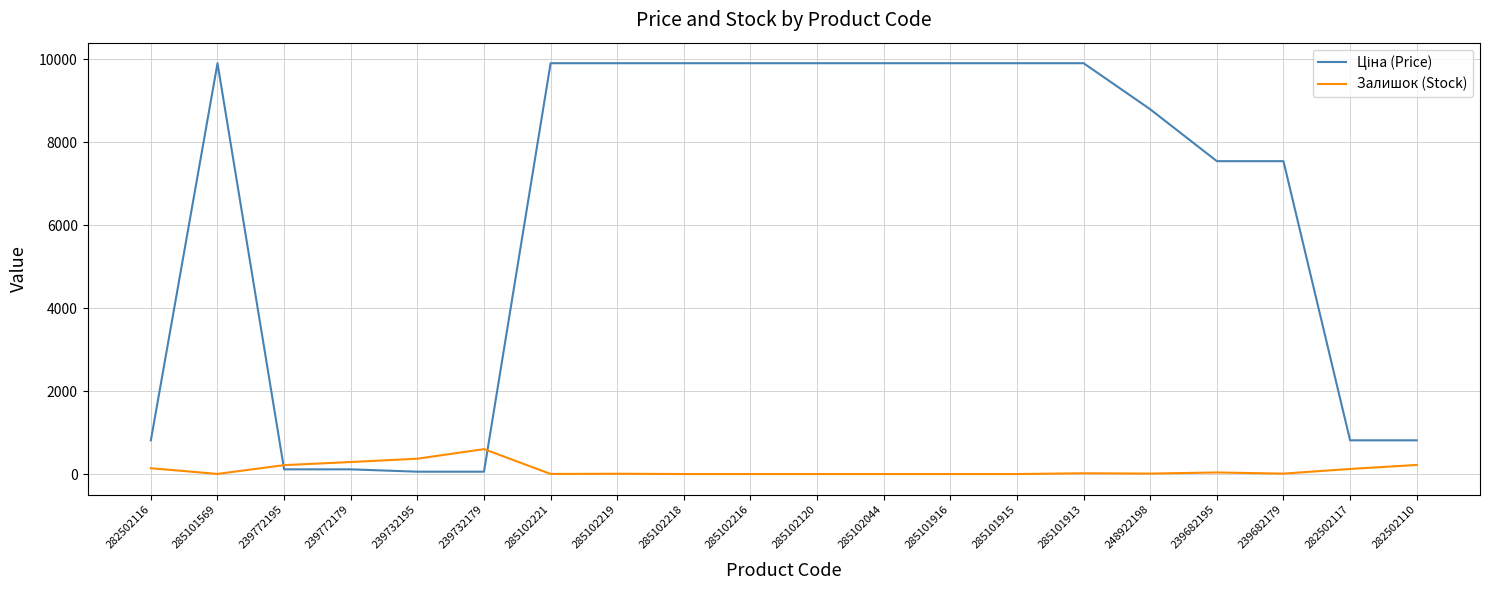

What is the approximate value of Залишок (Stock) at 239772195?

215.0